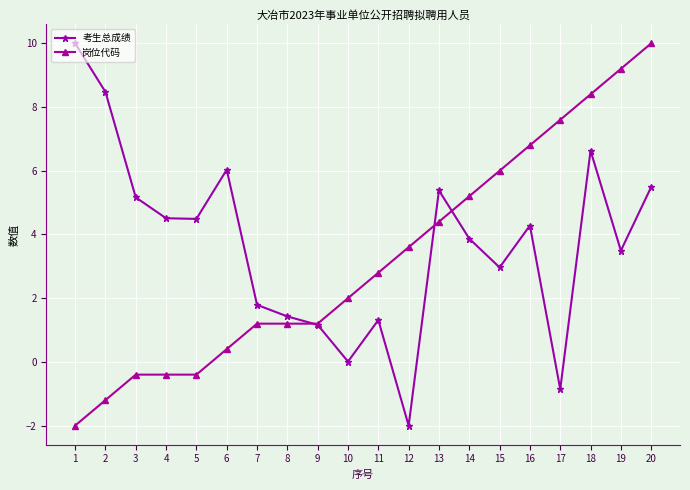

True or false: 考生总成绩 has more than 1 points higher than both neighbors.

True